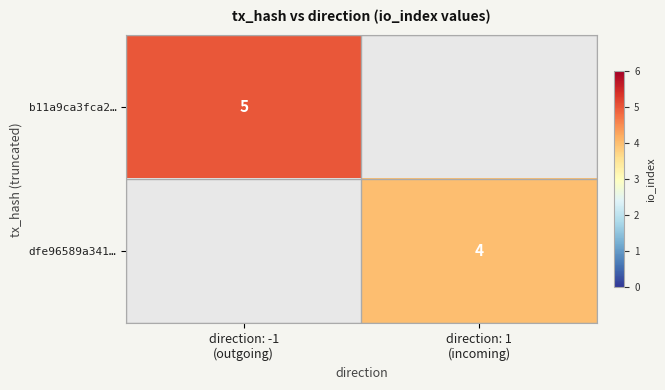

Rank the series at direction: -1 (outgoing) from highest to lowest value.

b11a9ca3fca2…, dfe96589a341…